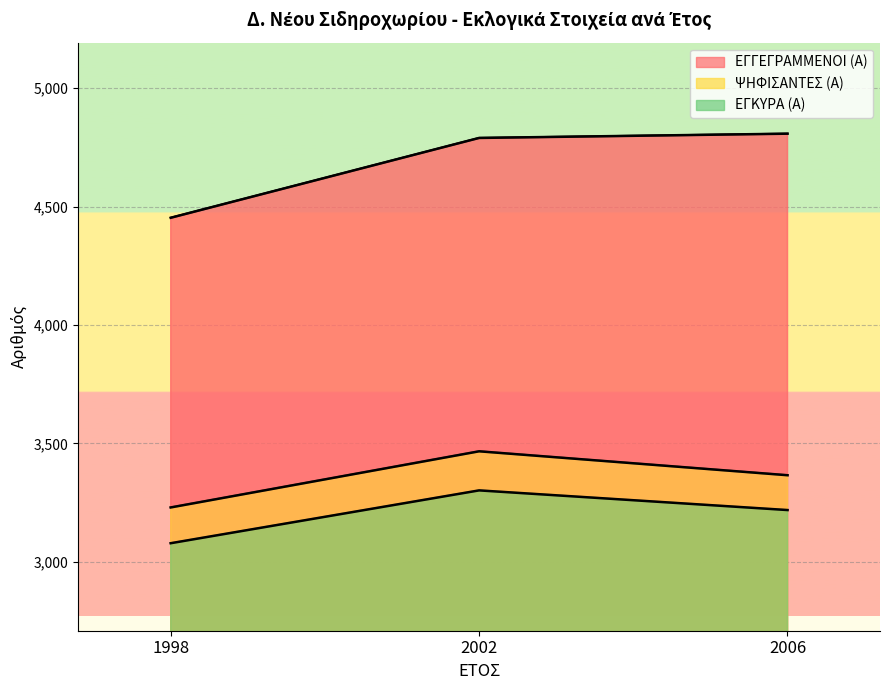

What is the value of the ΕΓΓΕΓΡΑΜΜΕΝΟΙ (Α) point at the 1st from the left?

4453